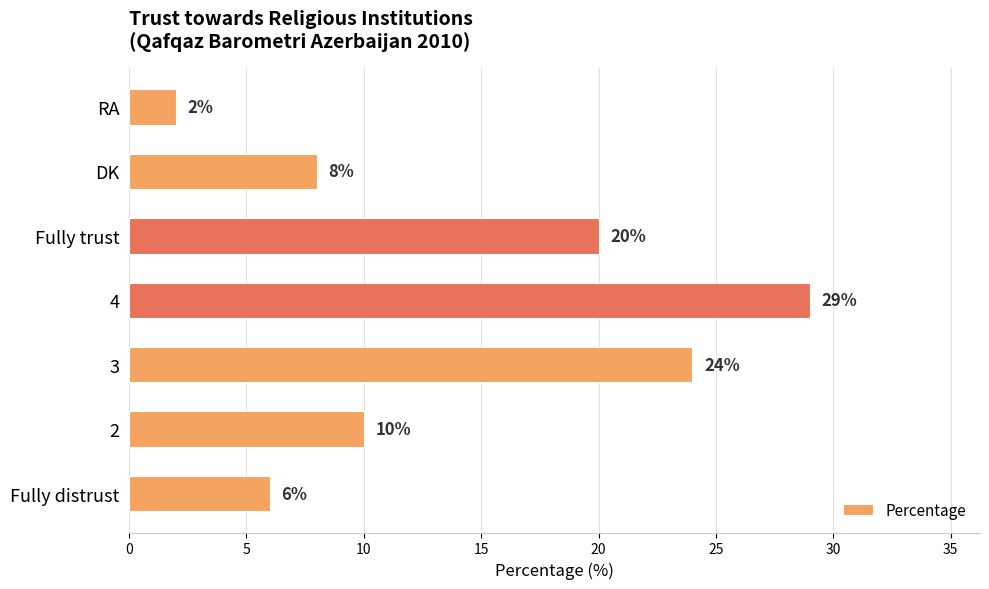

What is the change in value from 3 to 4?

+5